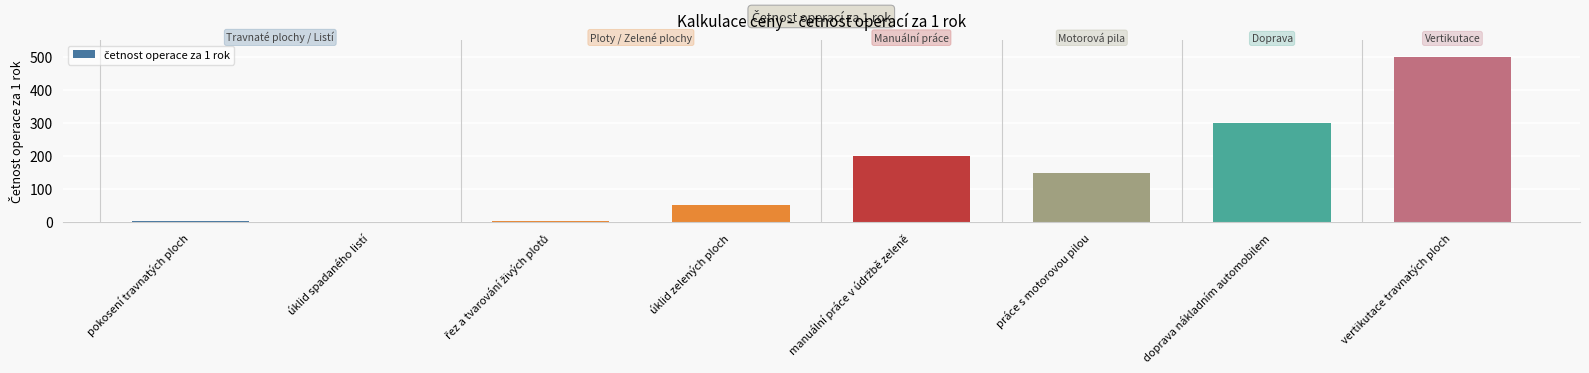

What is the maximum value shown in the chart?

500